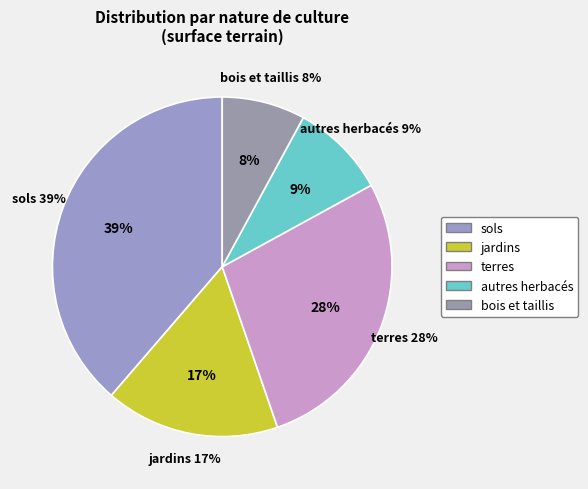

Which category has the biggest portion of the pie?

sols